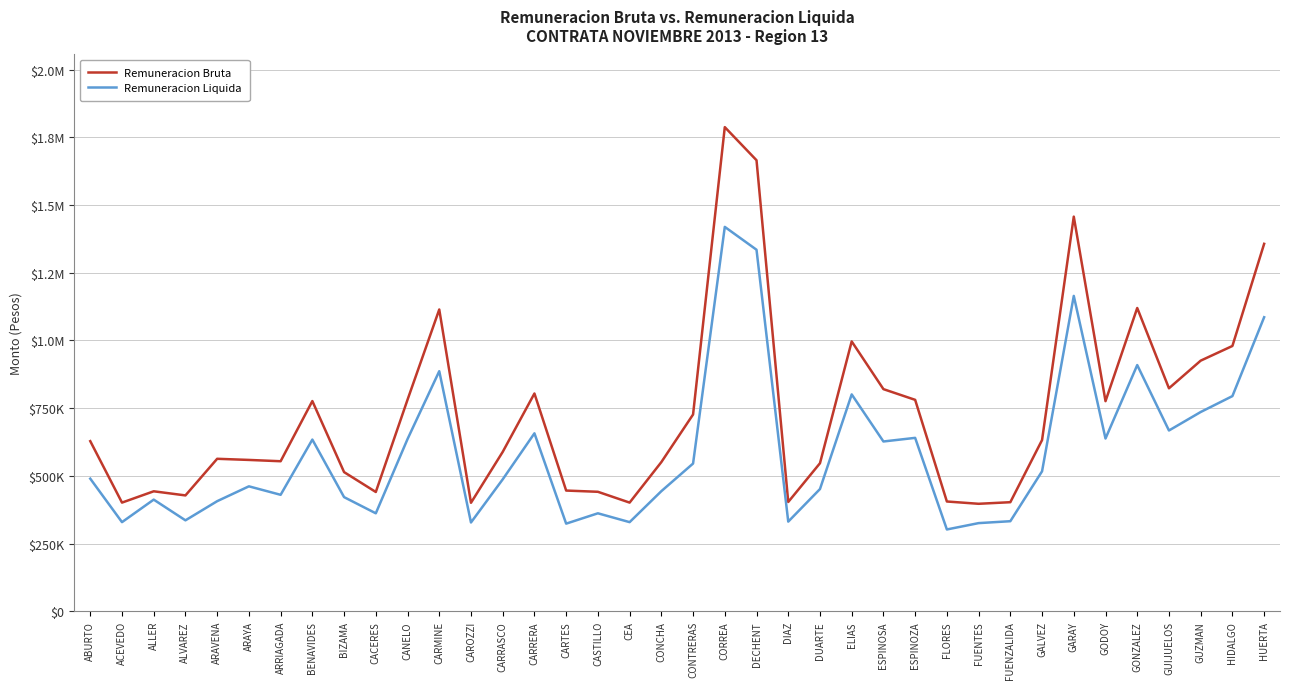

The Remuneracion Liquida series shows 302425 at FLORES. True or false?

True